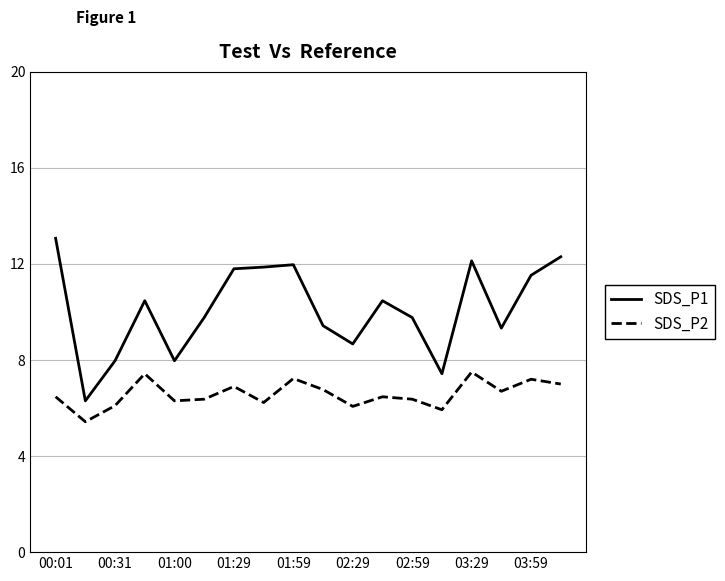

What is the difference between the maximum and minimum values in the SDS_P1 series?

6.8